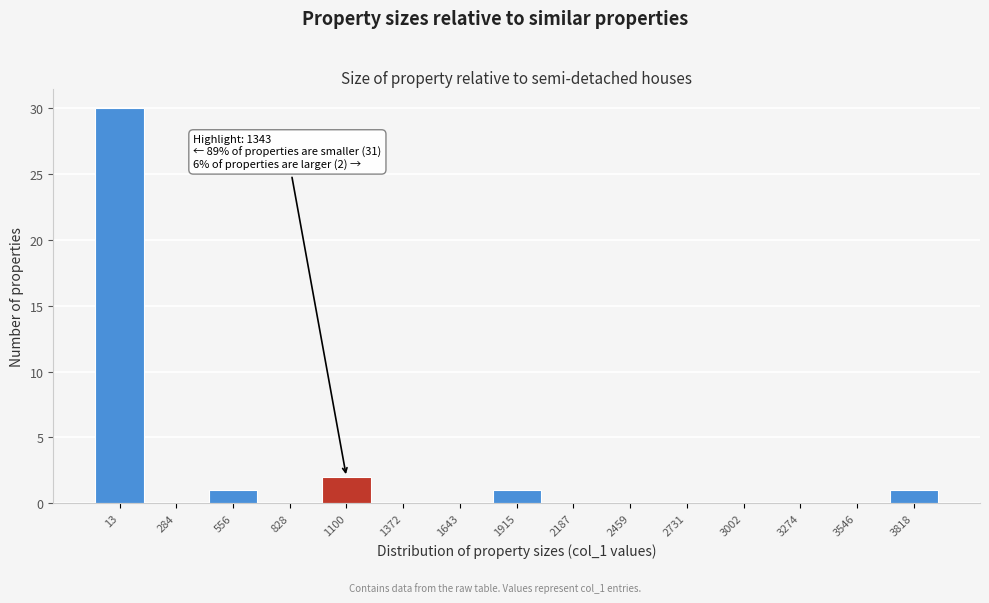

Reading right to left, transcribe all the data shown in this chart.

3818=1	3546=0	3274=0	3002=0	2731=0	2459=0	2187=0	1915=1	1643=0	1372=0	1100=2	828=0	556=1	284=0	13=30